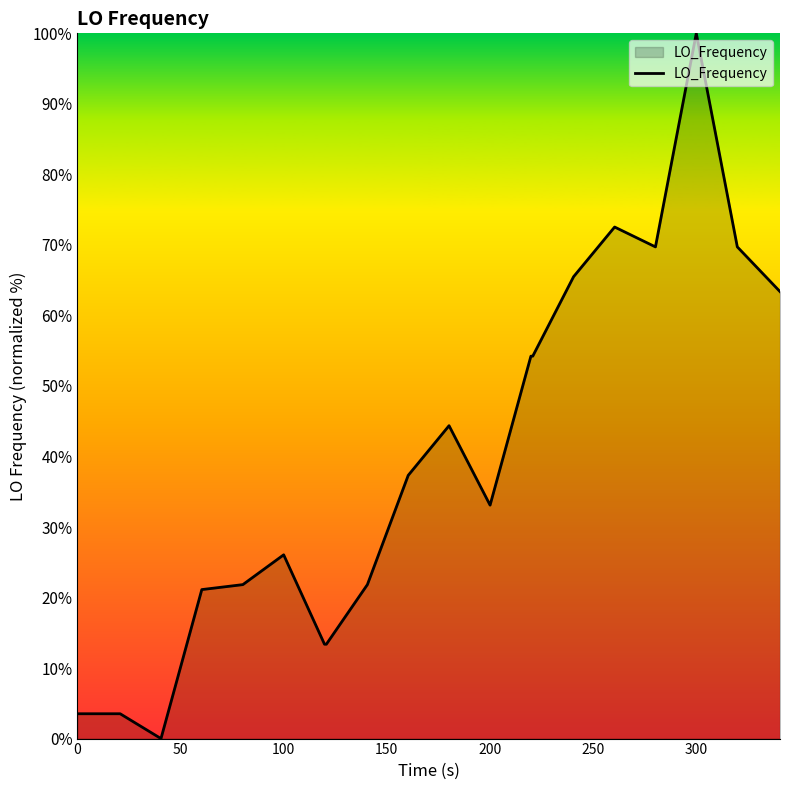

Count the number of categories in the chart.

20